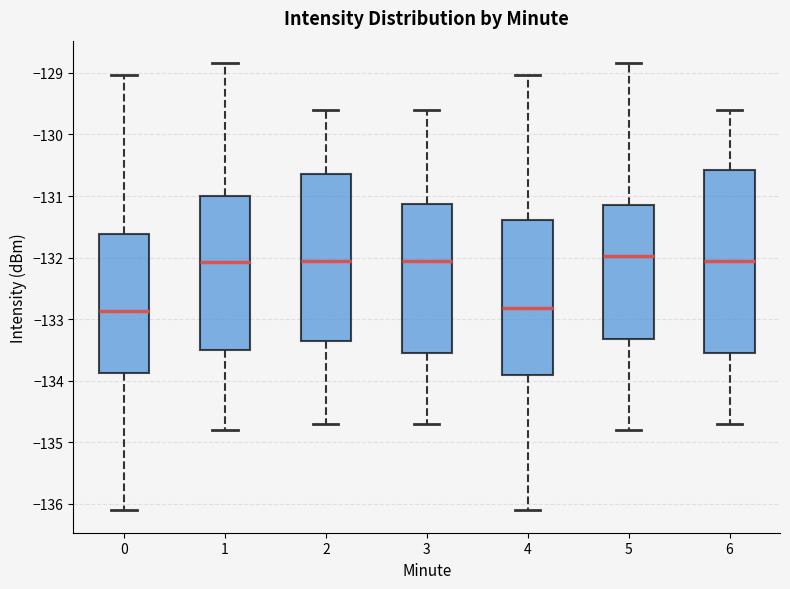

Reading left to right, transcribe this box plot: for each box, give where its median line is, the range the box spans, and where its two whiskers end, as read against the y-axis. The values are not printed on the chart, so give them approximately, as read against the axis.

0: median -132.9, box -133.9 to -131.6, whiskers -136.1 to -129.0
1: median -132.1, box -133.5 to -131.0, whiskers -134.8 to -128.8
2: median -132.0, box -133.3 to -130.6, whiskers -134.7 to -129.6
3: median -132.0, box -133.5 to -131.1, whiskers -134.7 to -129.6
4: median -132.8, box -133.9 to -131.4, whiskers -136.1 to -129.0
5: median -132.0, box -133.3 to -131.1, whiskers -134.8 to -128.8
6: median -132.0, box -133.5 to -130.6, whiskers -134.7 to -129.6